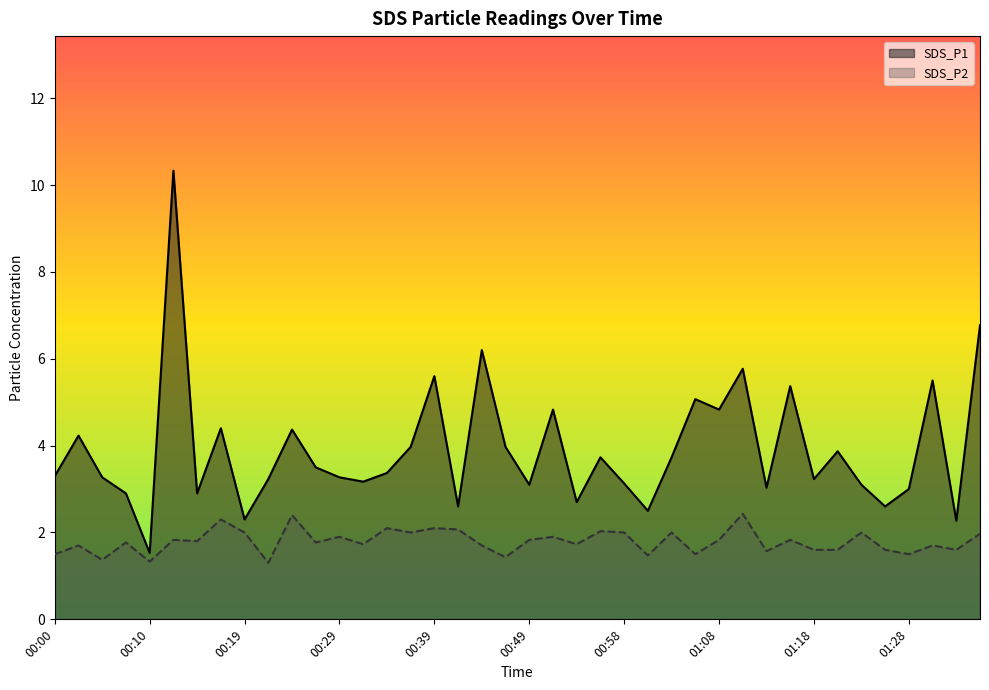

How many lines are shown in the chart?

2